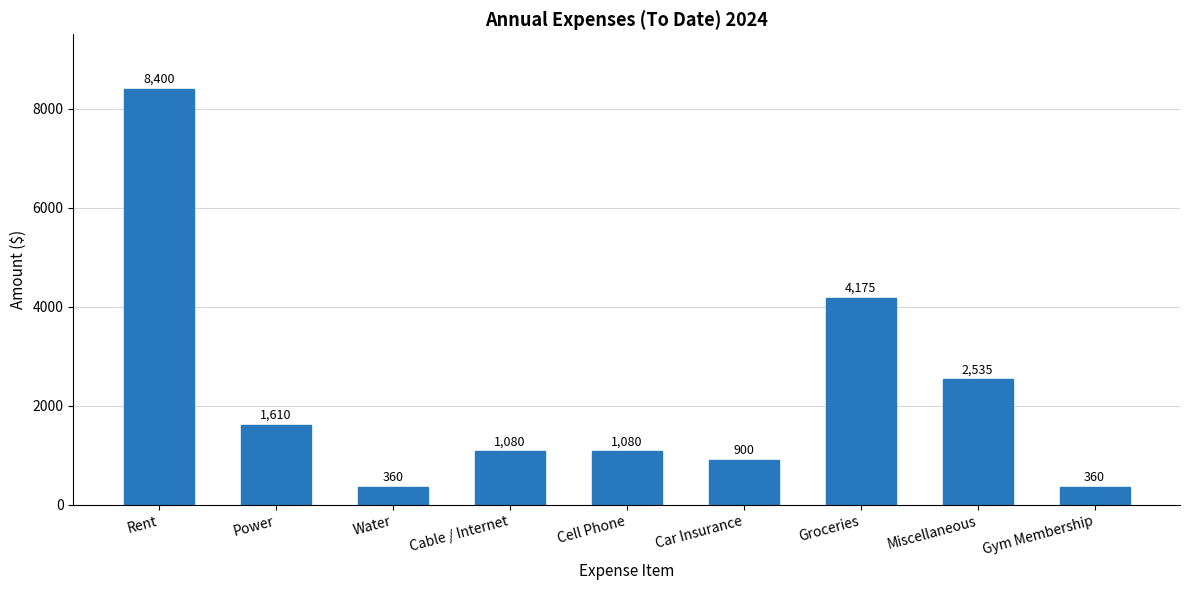

How many series are shown in this chart?

1